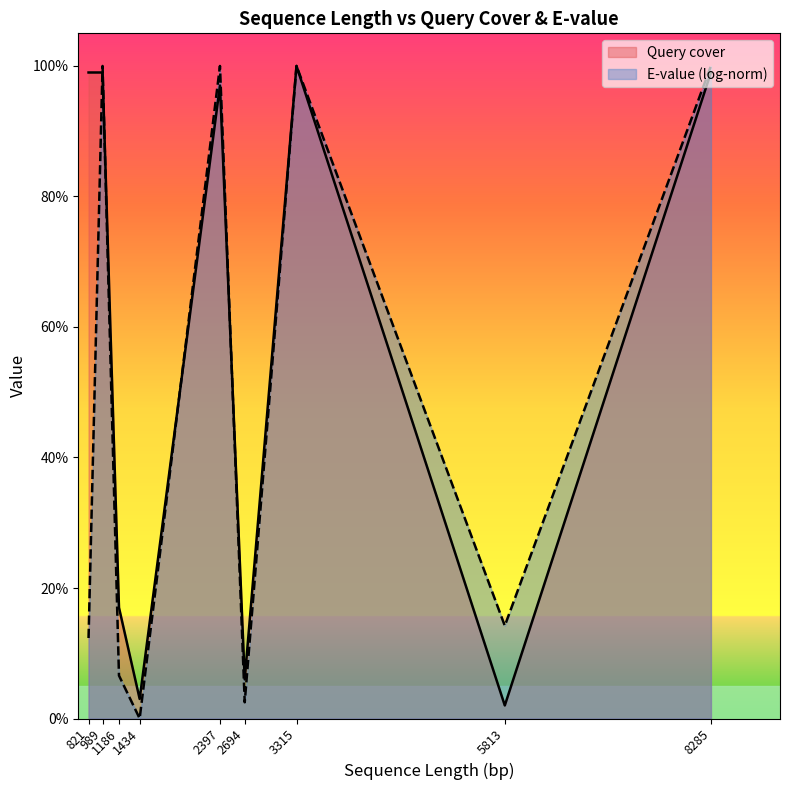

At which category is the sum across all series the highest?

3315